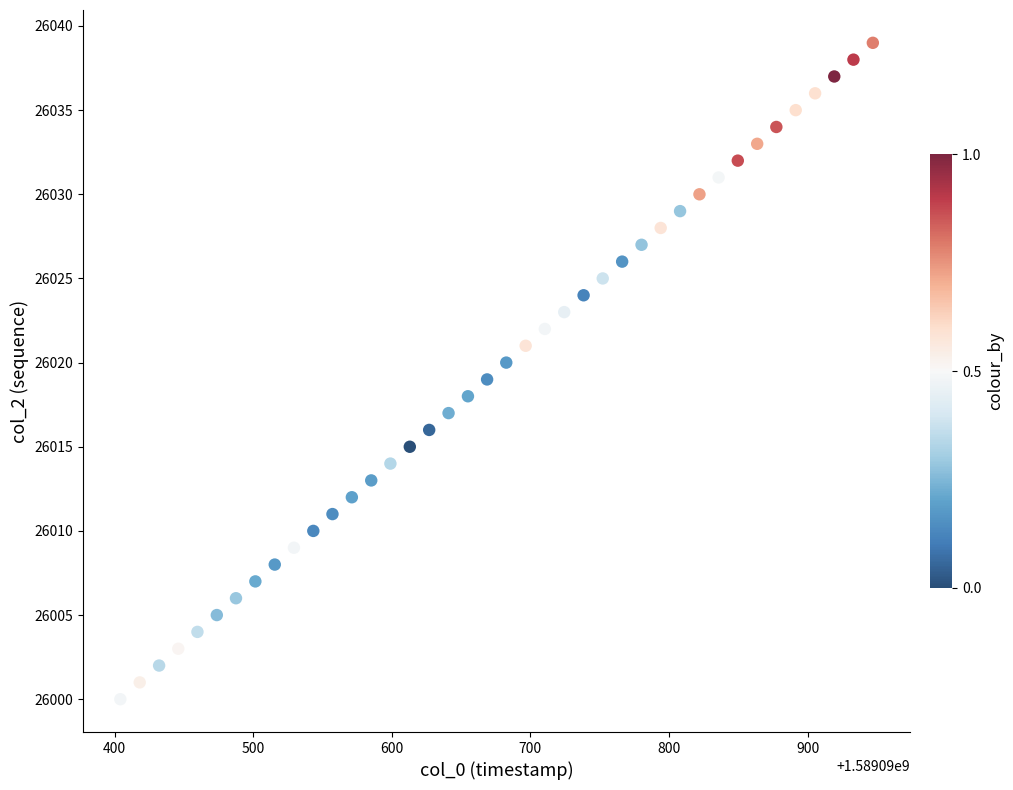

What is the range of Y values (max minus min)?

39